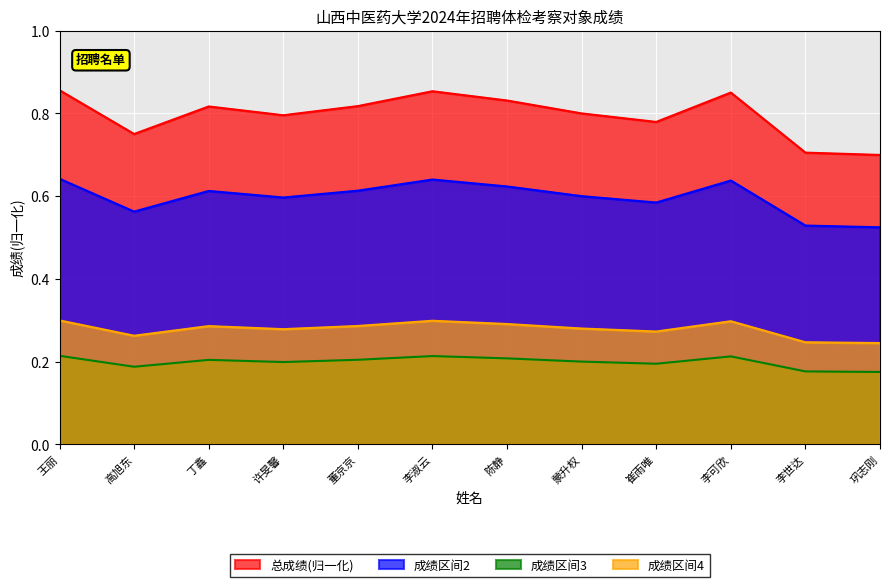

What is the label of the 2nd point from the right?

李世达